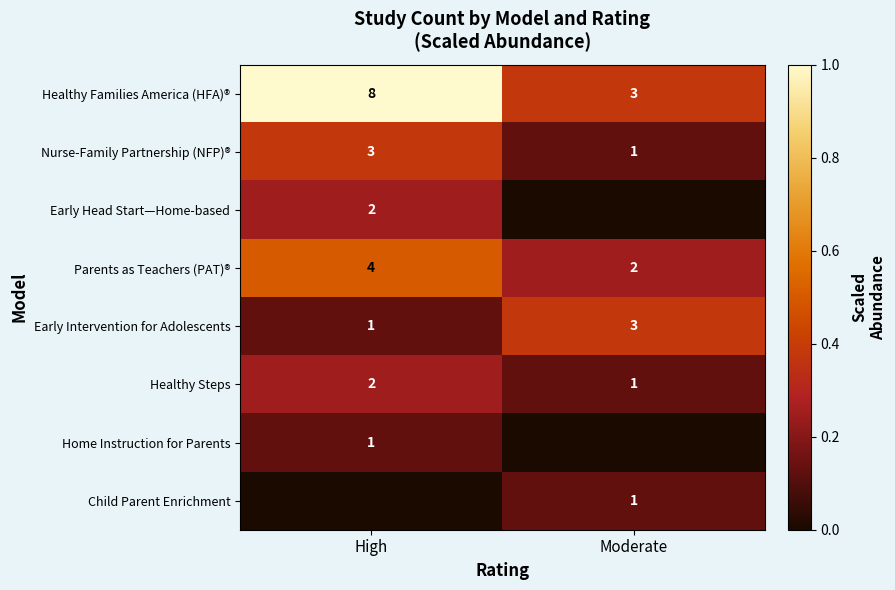

Is the value of Nurse-Family Partnership (NFP)® at High greater than the value of Healthy Families America (HFA)® at High?

No